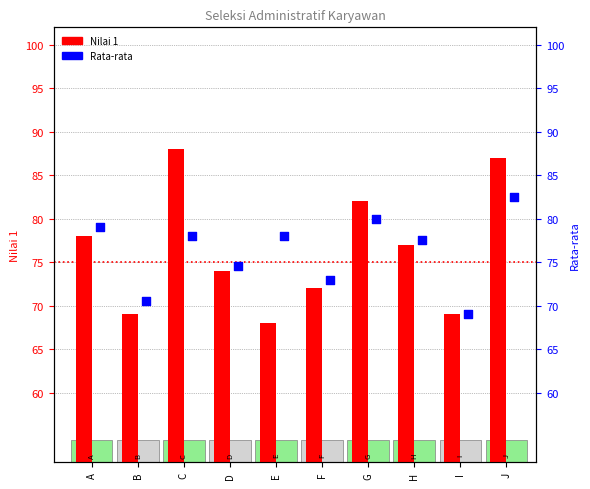

Which series contains the highest Y value?

Nilai 1